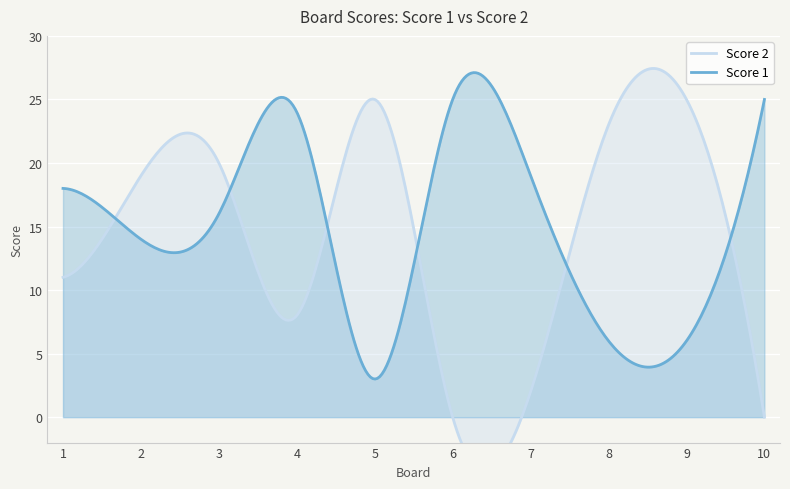

List the series in order of their overall mean, lowest first.

Score 2, Score 1